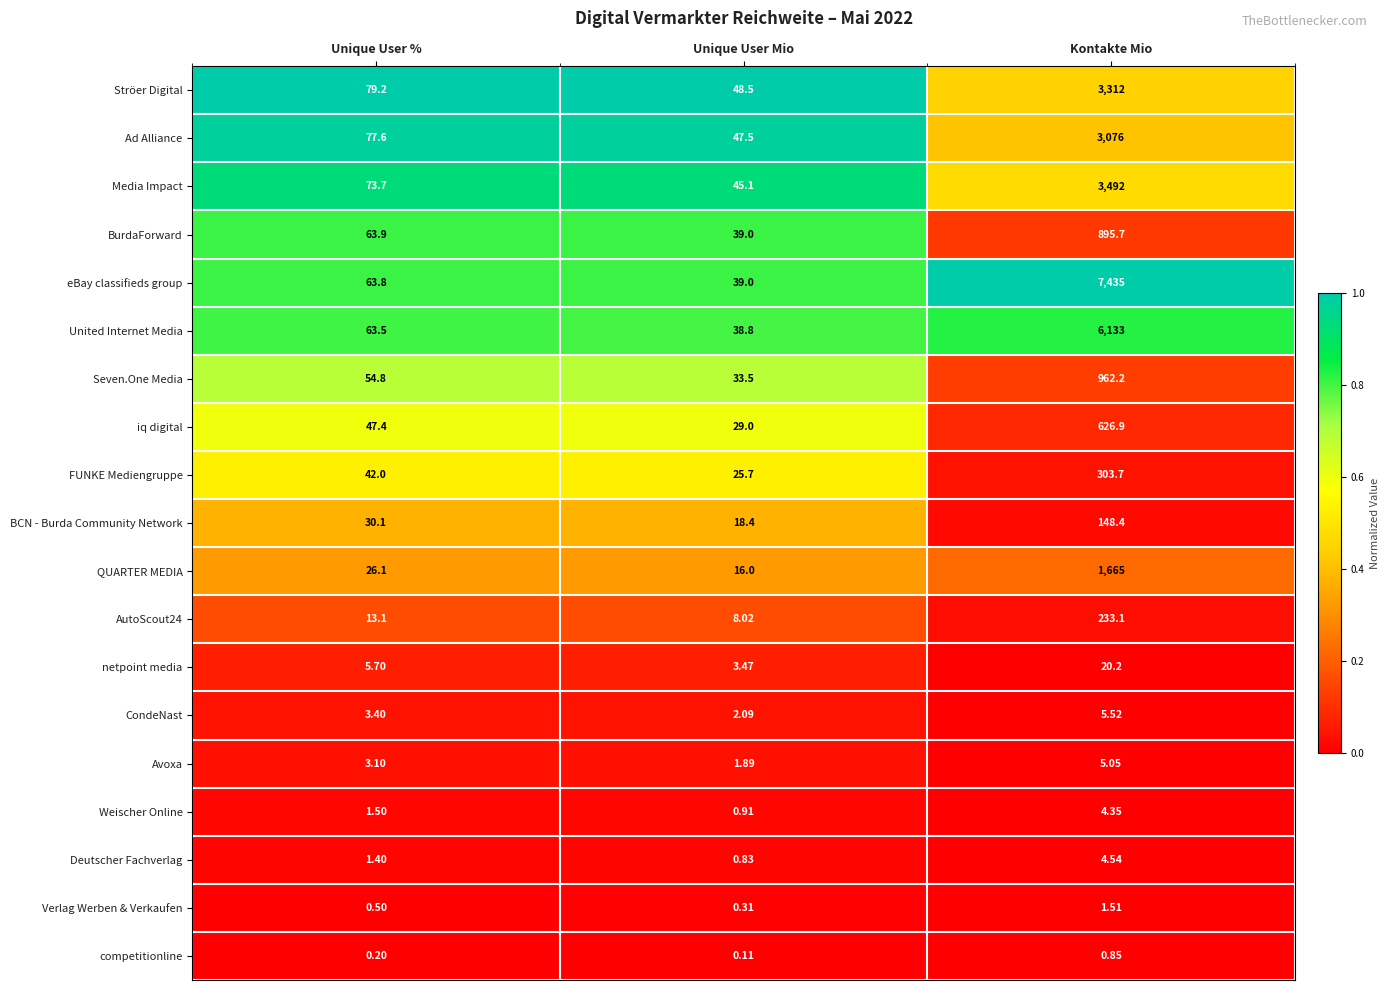

Which series changed the most between Unique User % and Kontakte Mio?

eBay classifieds group